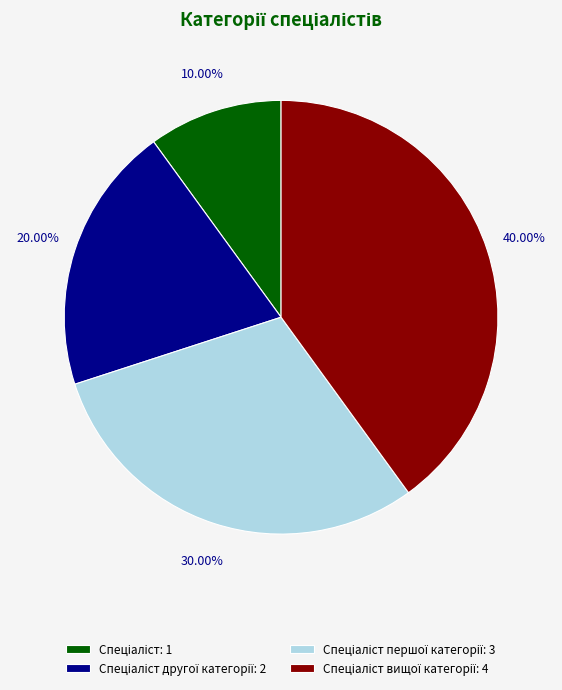

Is there any slice that represents more than half of the pie?

No